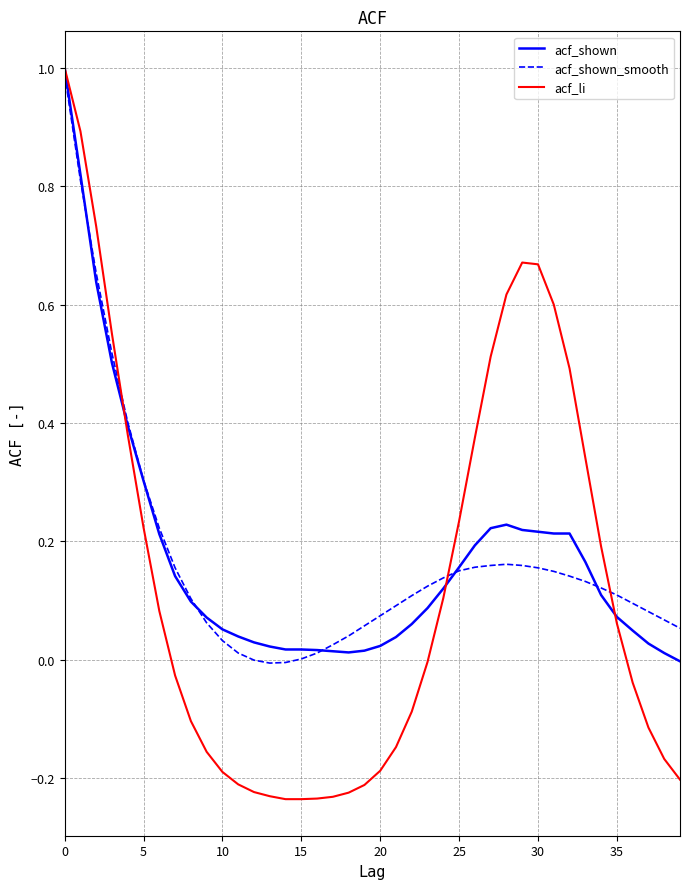

What is the greatest value displayed?

1.0